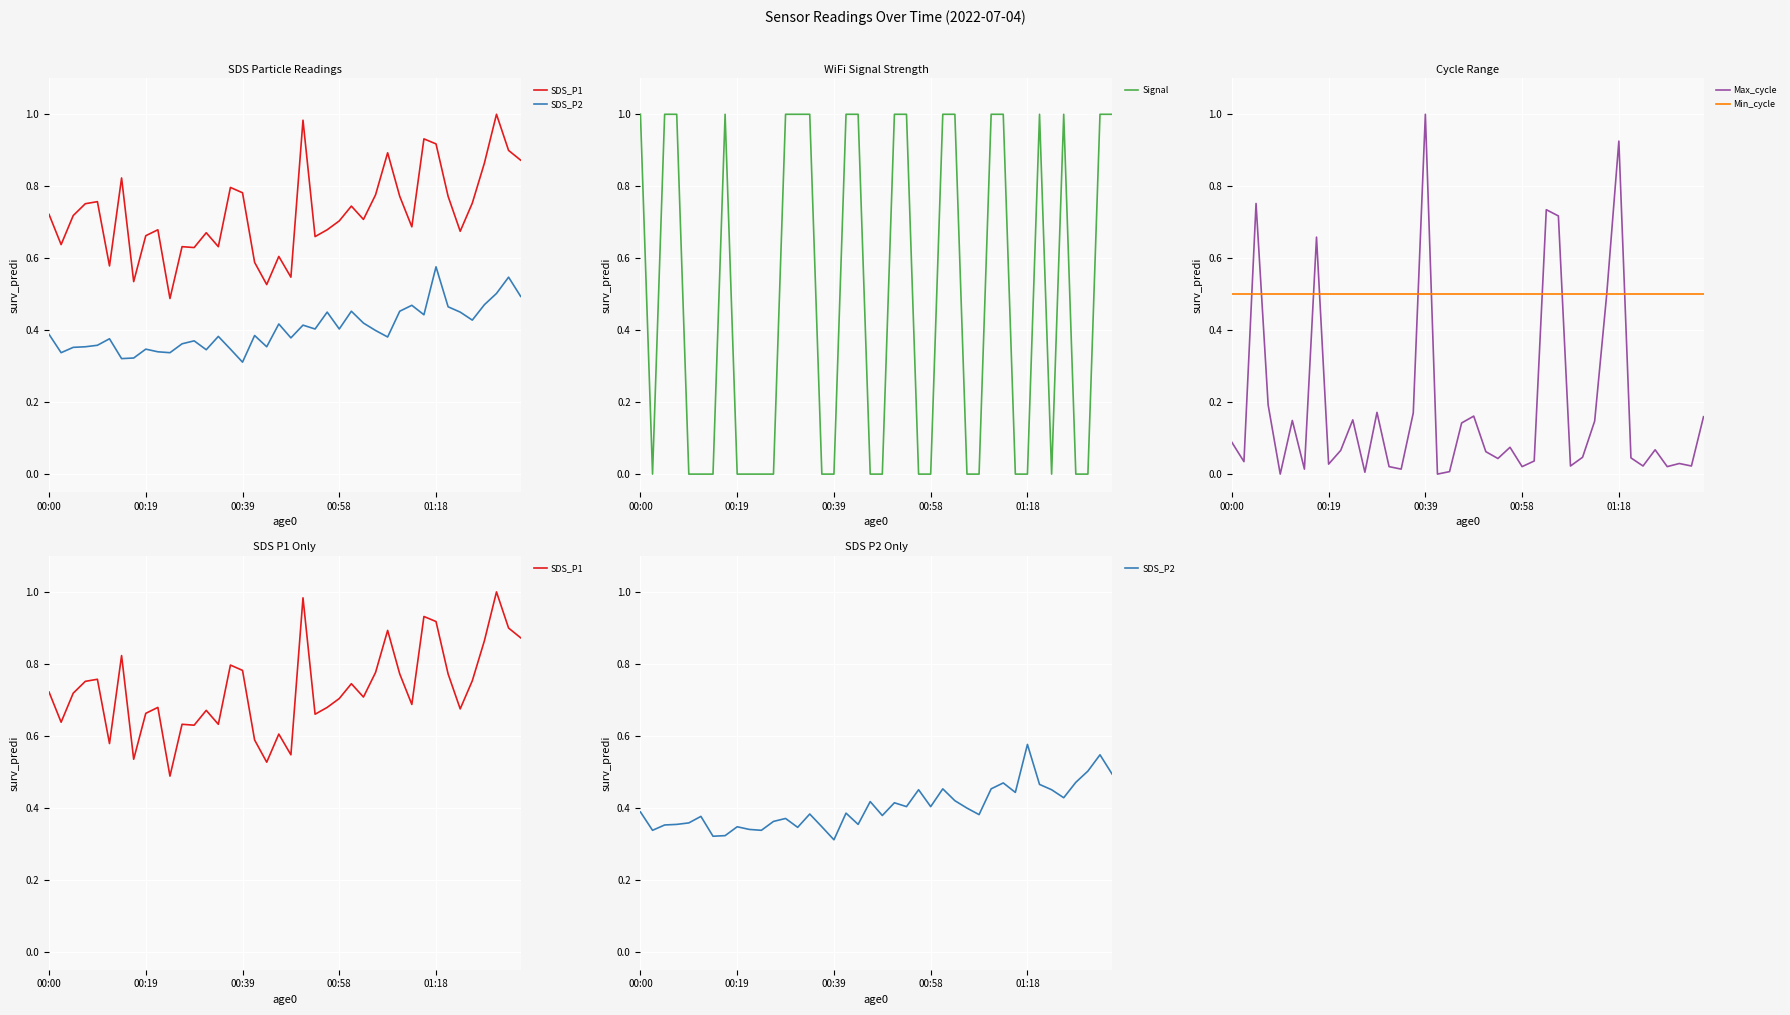

What is the average value of the SDS_P2 series?

0.4